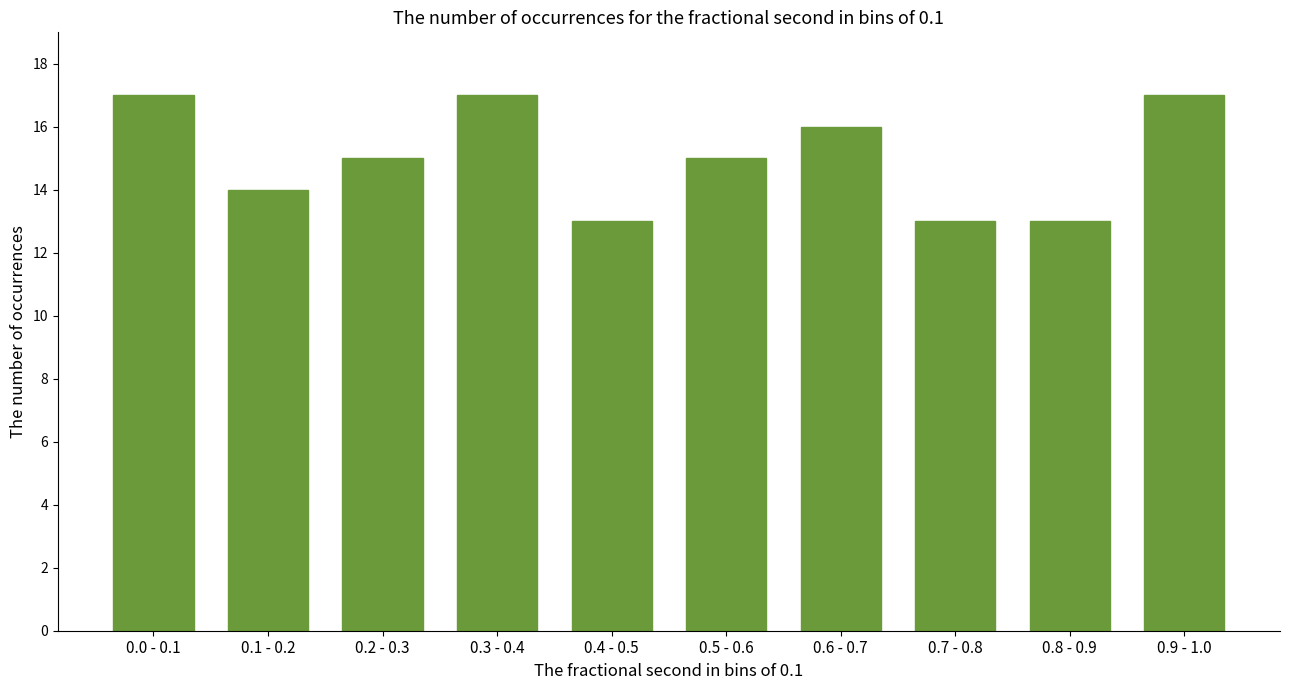

Reading right to left, transcribe all the data shown in this chart.

0.9 - 1.0=17	0.8 - 0.9=13	0.7 - 0.8=13	0.6 - 0.7=16	0.5 - 0.6=15	0.4 - 0.5=13	0.3 - 0.4=17	0.2 - 0.3=15	0.1 - 0.2=14	0.0 - 0.1=17